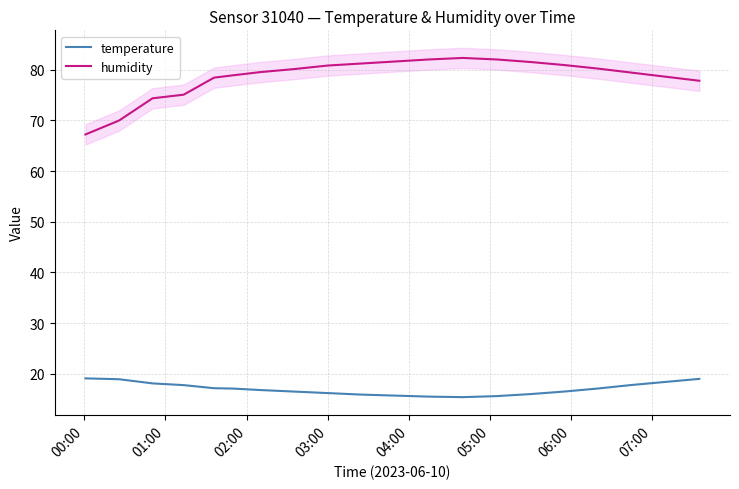

True or false: temperature and humidity cross at least once.

False